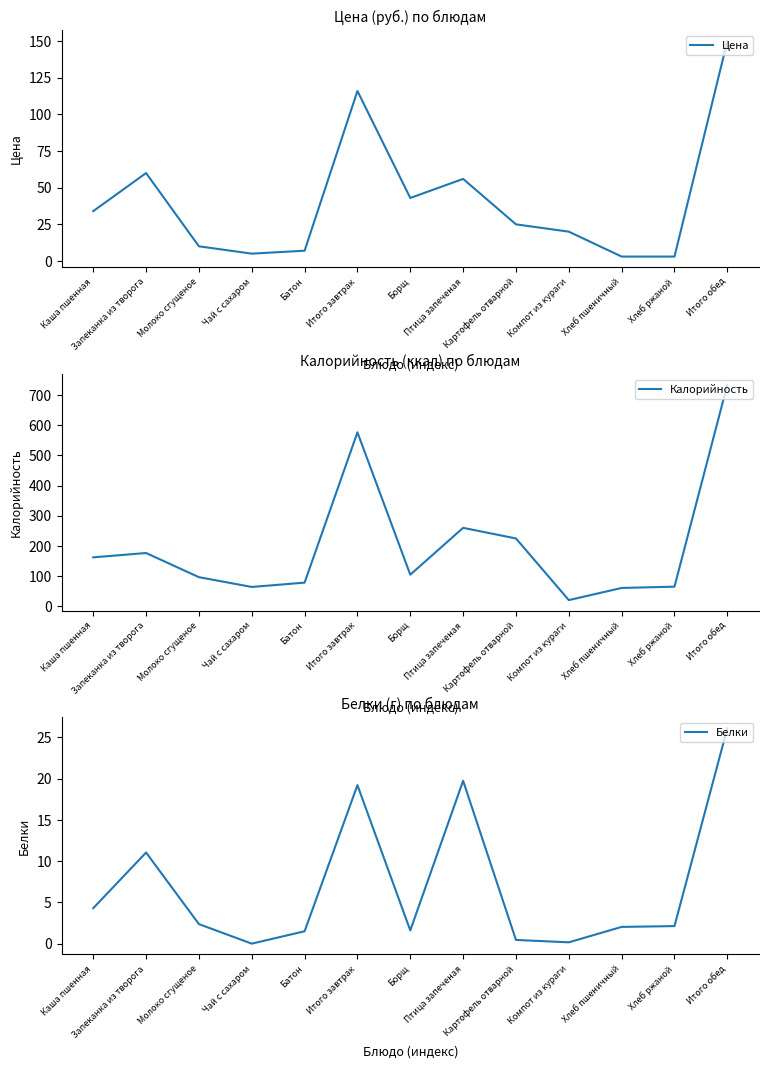

At which label does Цена first exceed 25?

Каша пшенная